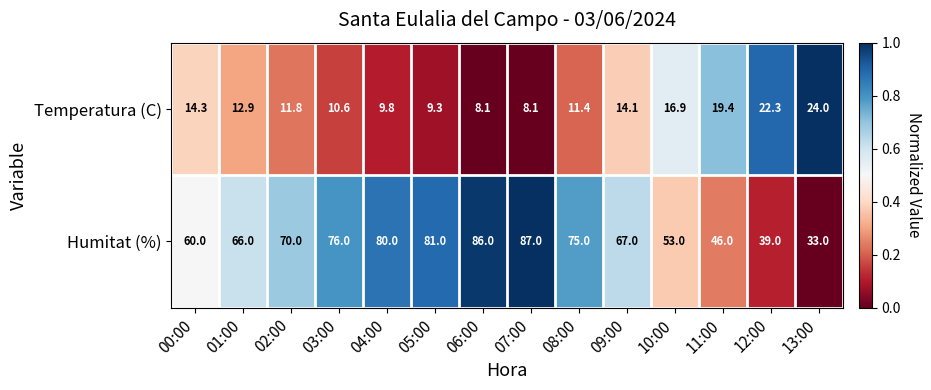

What is the approximate value of Humitat (%) at 01:00?

66.0